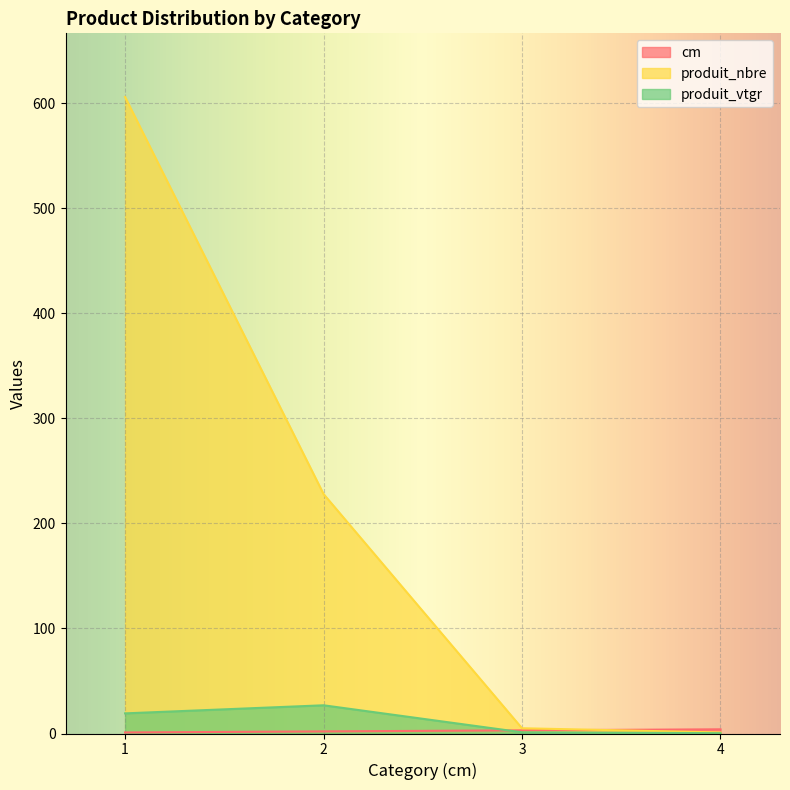

Reading right to left, what are all the values shown in this chart?

cm: 4.0	3.0	2.0	1.0
produit_nbre: 1.0	5.0	228.0	606.0
produit_vtgr: 0.3	1.1	26.9	19.2